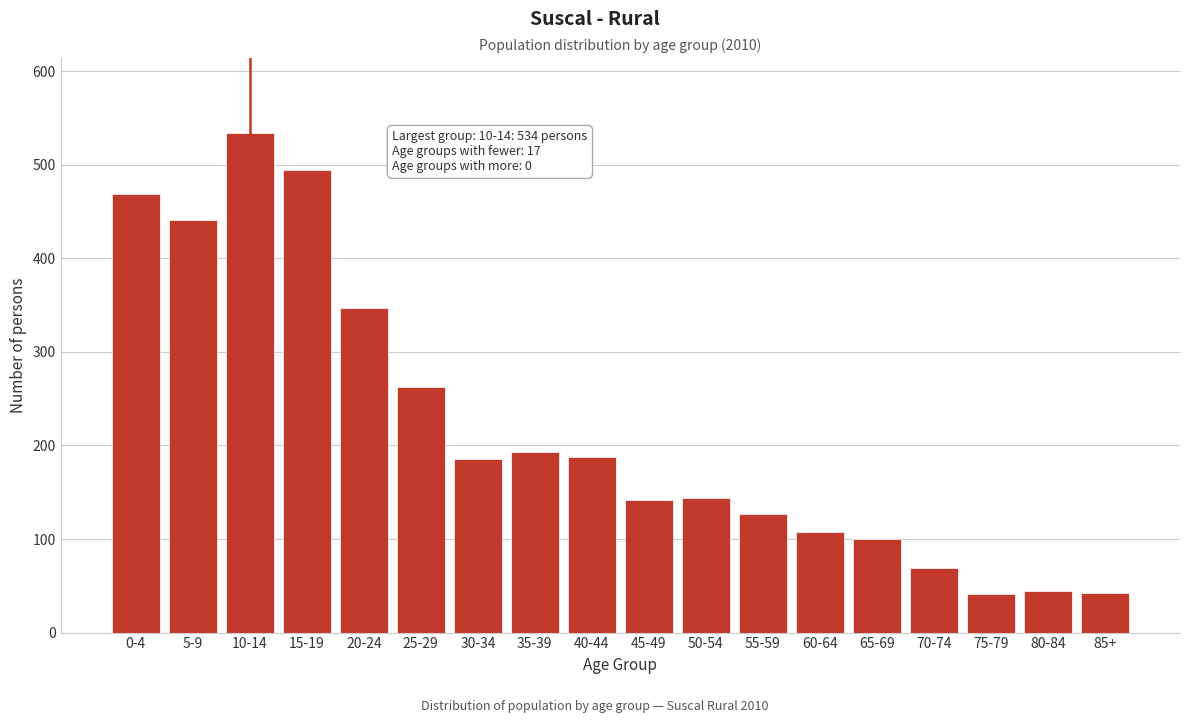

What is the smallest value displayed?

41